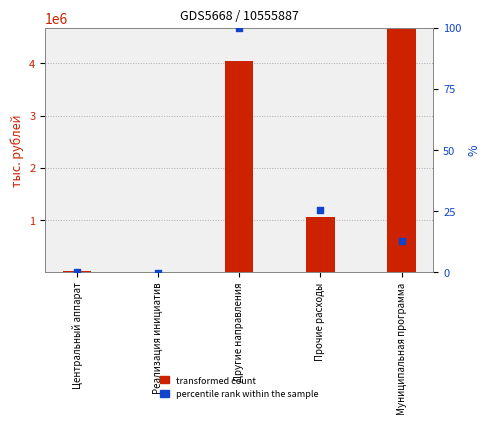

Is the value of percentile rank within the sample at Центральный аппарат greater than the value of transformed count at Центральный аппарат?

No